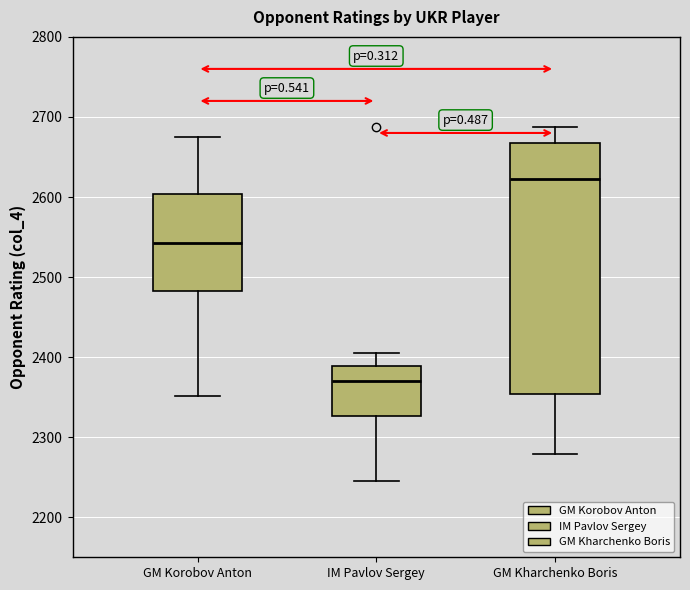

Reading left to right, read every box against the y-axis: the position of its median line, the range the box covers, and the ends of its whiskers. The values are not printed on the chart, so give them approximately, as read against the axis.

GM Korobov Anton: median 2540, box 2480 to 2600, whiskers 2350 to 2680
IM Pavlov Sergey: median 2370, box 2330 to 2390, whiskers 2250 to 2410
GM Kharchenko Boris: median 2620, box 2350 to 2670, whiskers 2280 to 2690